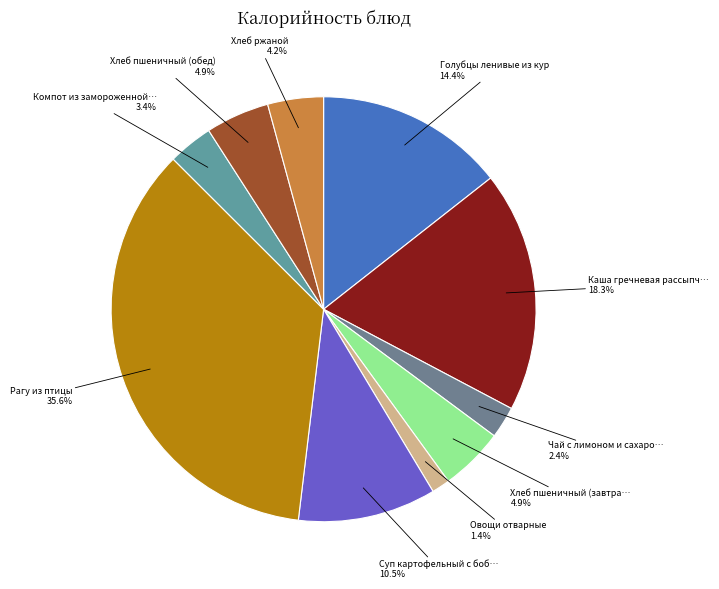

Does any single category account for the majority?

No